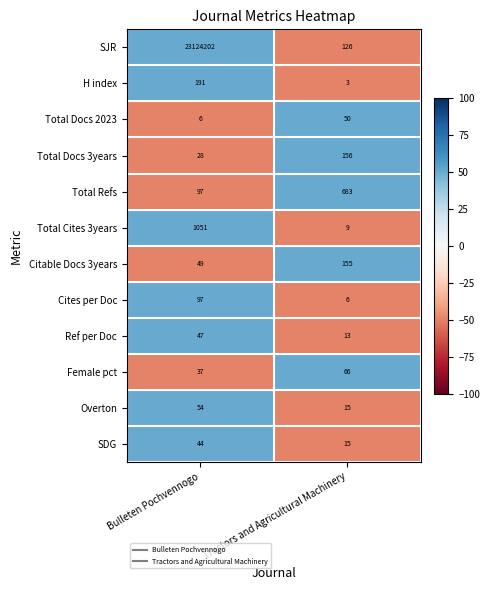

How many data points does each series have?

2